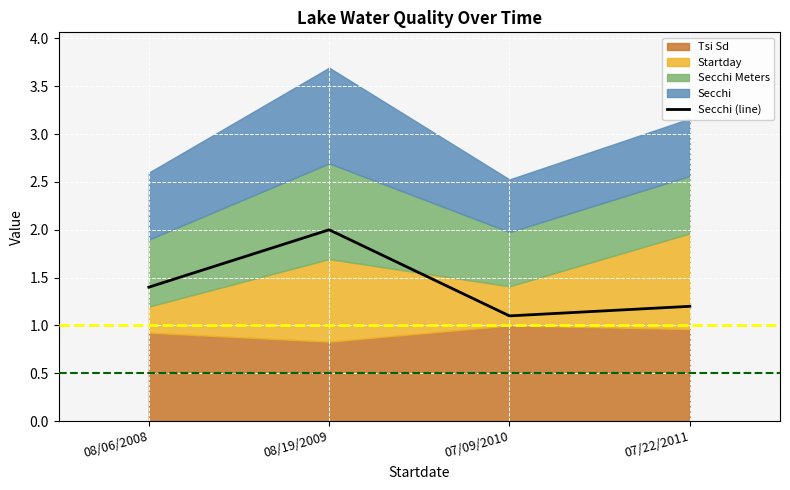

Is it true that the value at 08/06/2008 is 0.5?

False